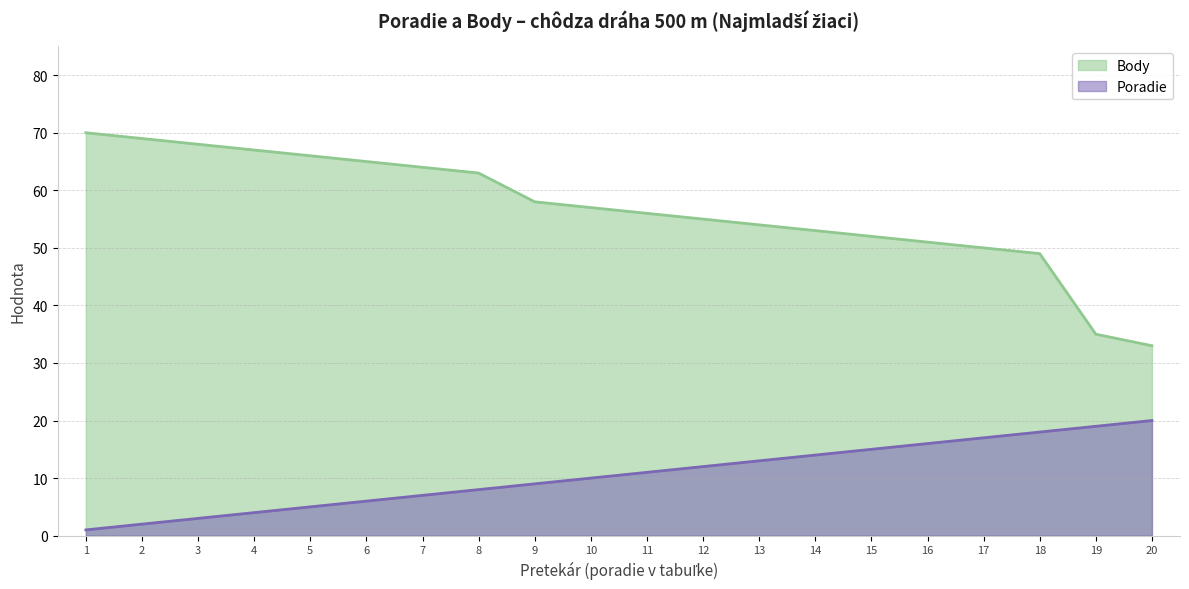

How many lines are shown in the chart?

2